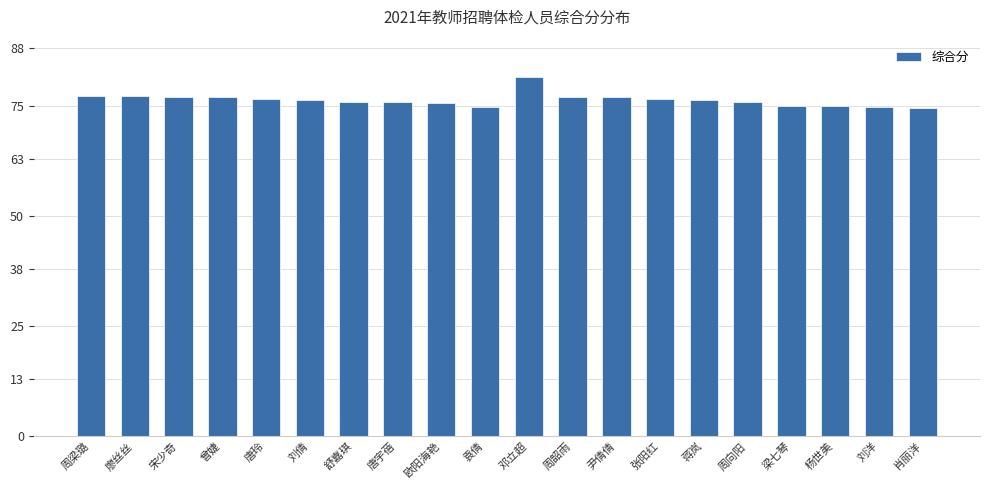

What position from the left is 杨世美?

18